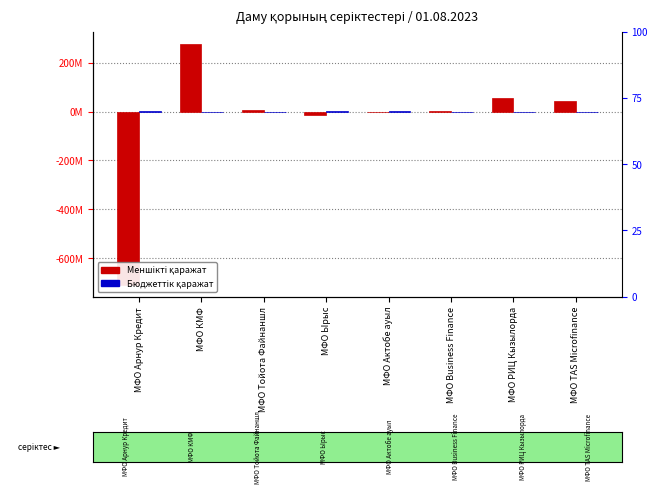

What position from the left is МФО Арнур Кредит?

1